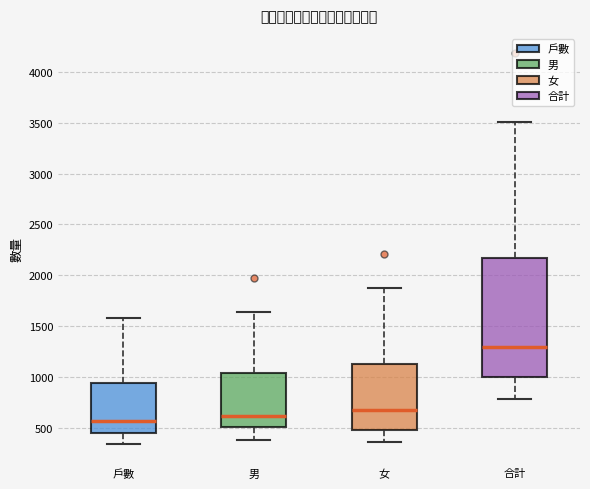

Which box has the highest median line?

合計